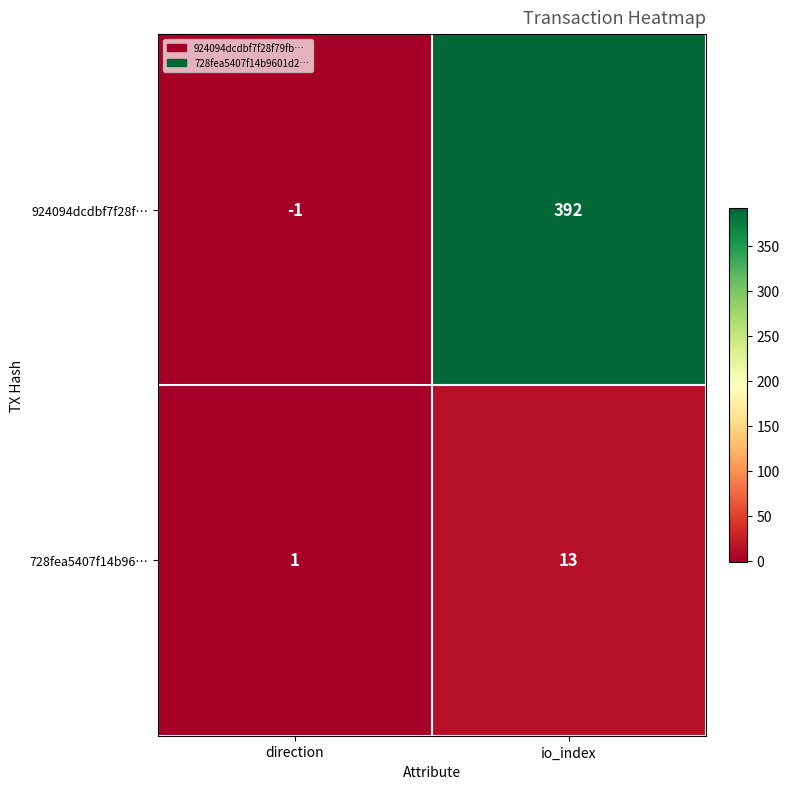

Is the value of 924094dcdbf7f28f… at io_index greater than the value of 728fea5407f14b96… at io_index?

Yes